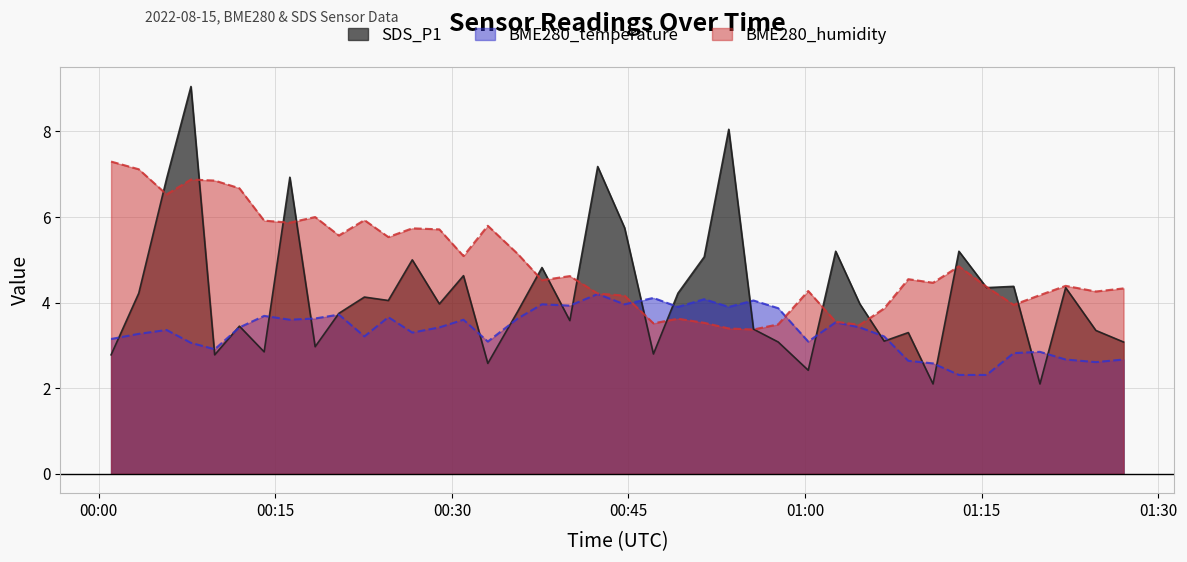

What is the value of the SDS_P1 point at the 31st from the left?

3.1